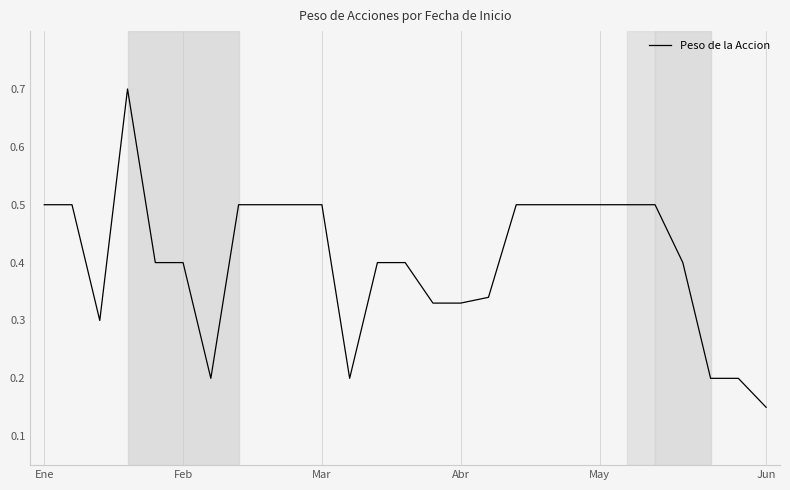

What is the maximum value shown in the chart?

0.7